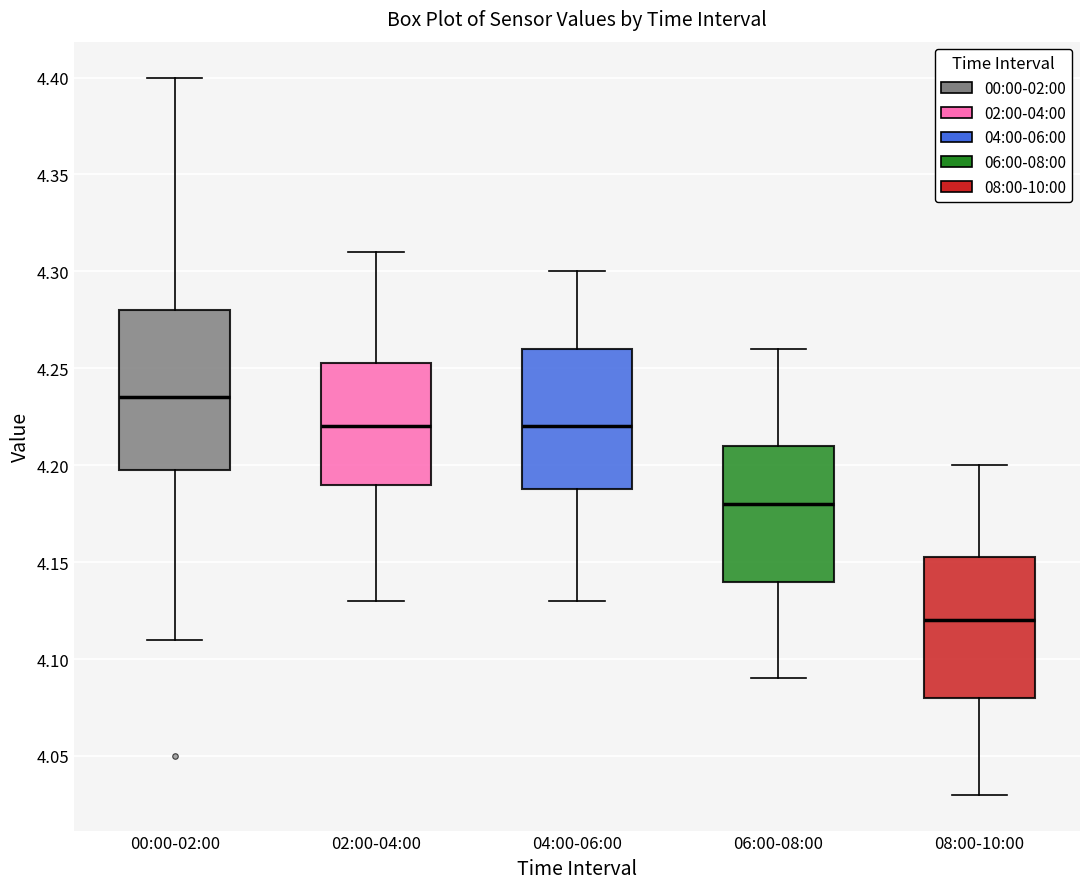

Reading left to right, transcribe this box plot: for each box, give where its median line is, the range the box spans, and where its two whiskers end, as read against the y-axis. The values are not printed on the chart, so give them approximately, as read against the axis.

00:00-02:00: median 4.235, box 4.200 to 4.280, whiskers 4.110 to 4.400
02:00-04:00: median 4.220, box 4.190 to 4.255, whiskers 4.130 to 4.310
04:00-06:00: median 4.220, box 4.190 to 4.260, whiskers 4.130 to 4.300
06:00-08:00: median 4.180, box 4.140 to 4.210, whiskers 4.090 to 4.260
08:00-10:00: median 4.120, box 4.080 to 4.155, whiskers 4.030 to 4.200